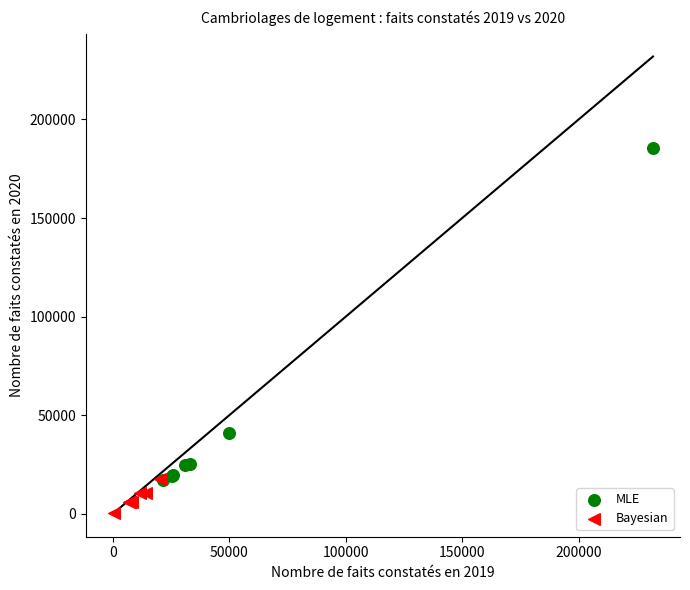

Which series contains the highest Y value?

MLE